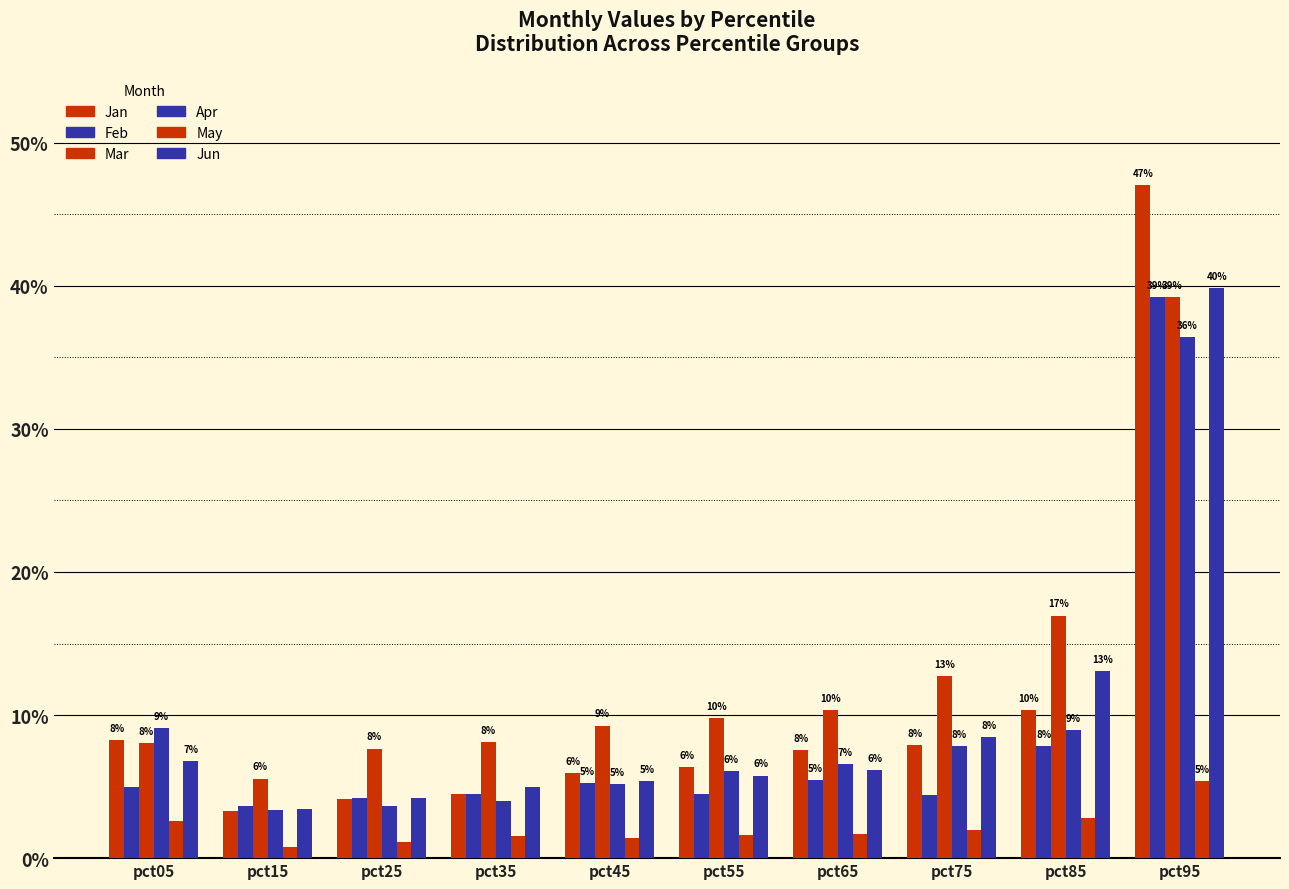

What is the total value across all series at pct95?

2.1